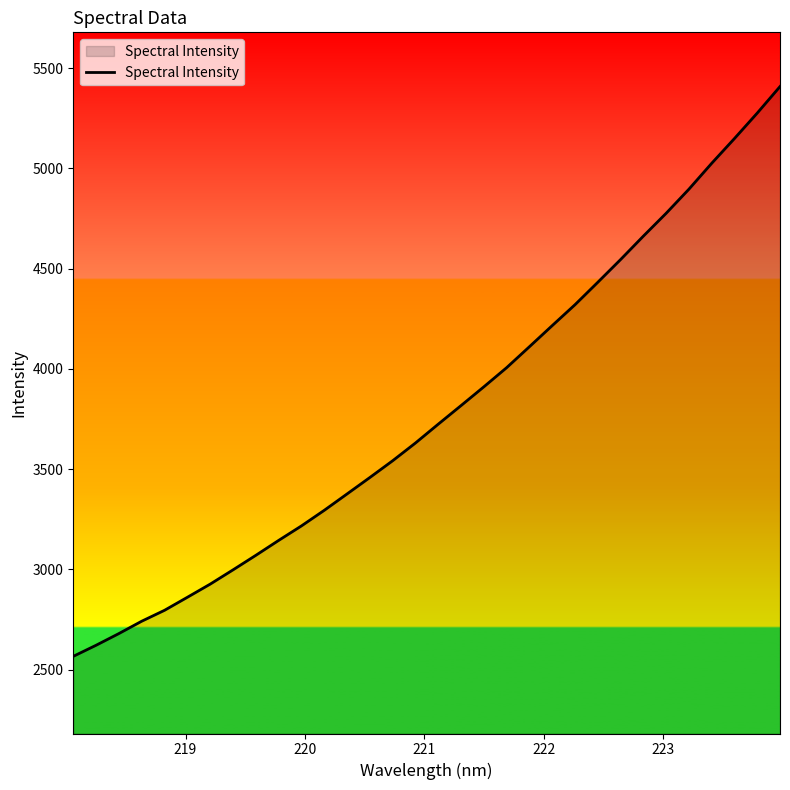

What is the greatest value displayed?

5407.9